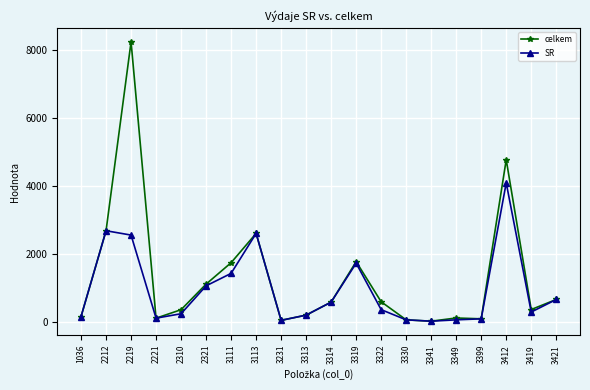

At which category does celkem reach its first local peak?

2219